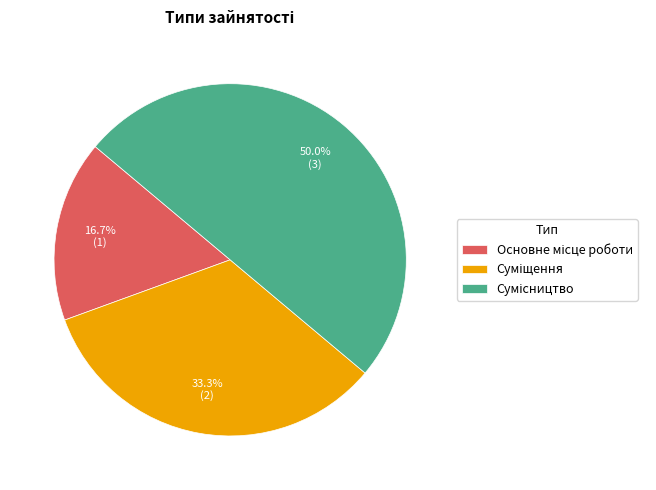

Count the number of slices in the pie.

3